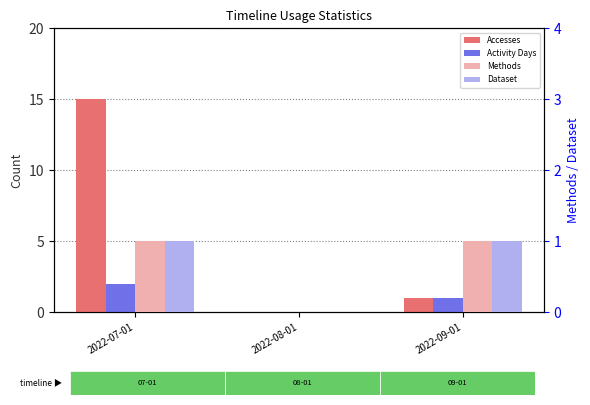

Rank the series by their maximum value, from highest to lowest.

Accesses, Activity Days, Methods, Dataset